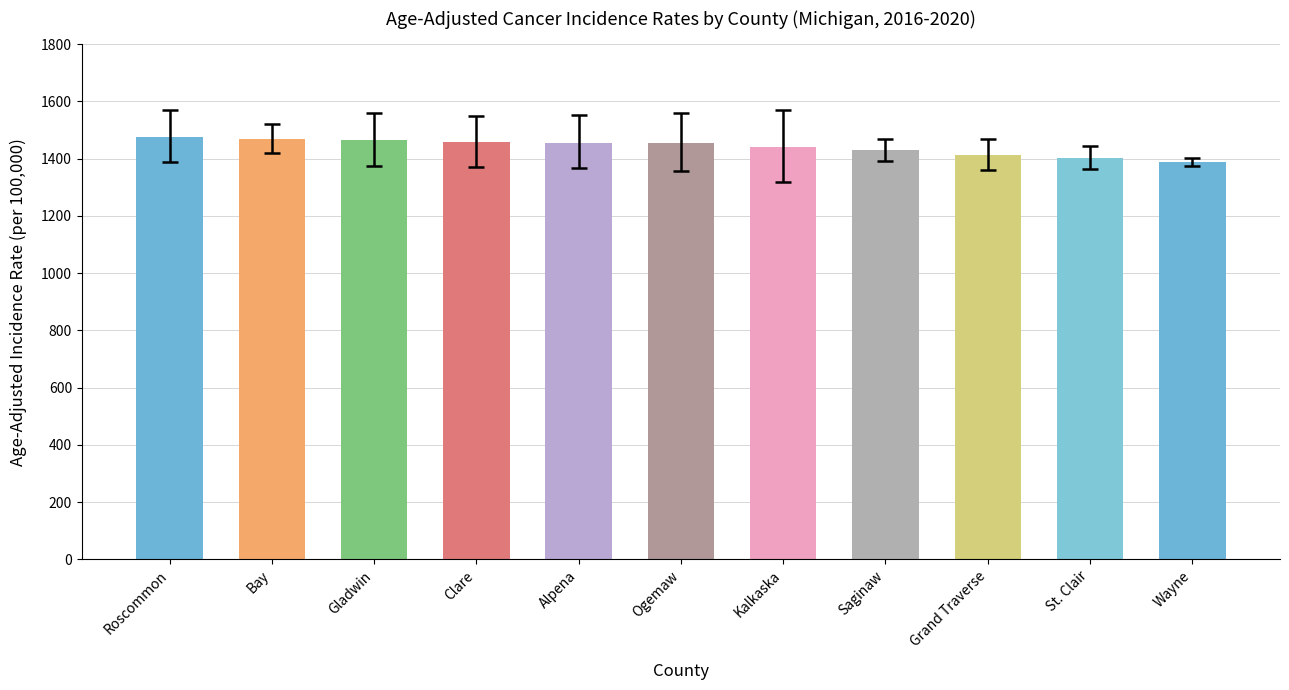

How many bars are there in total?

11